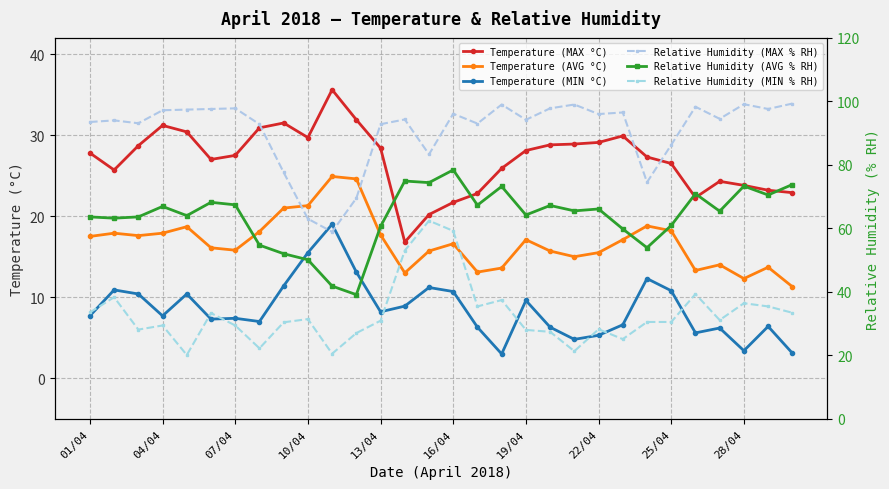

Which series has the largest range (max minus min)?

Relative Humidity (MIN % RH)